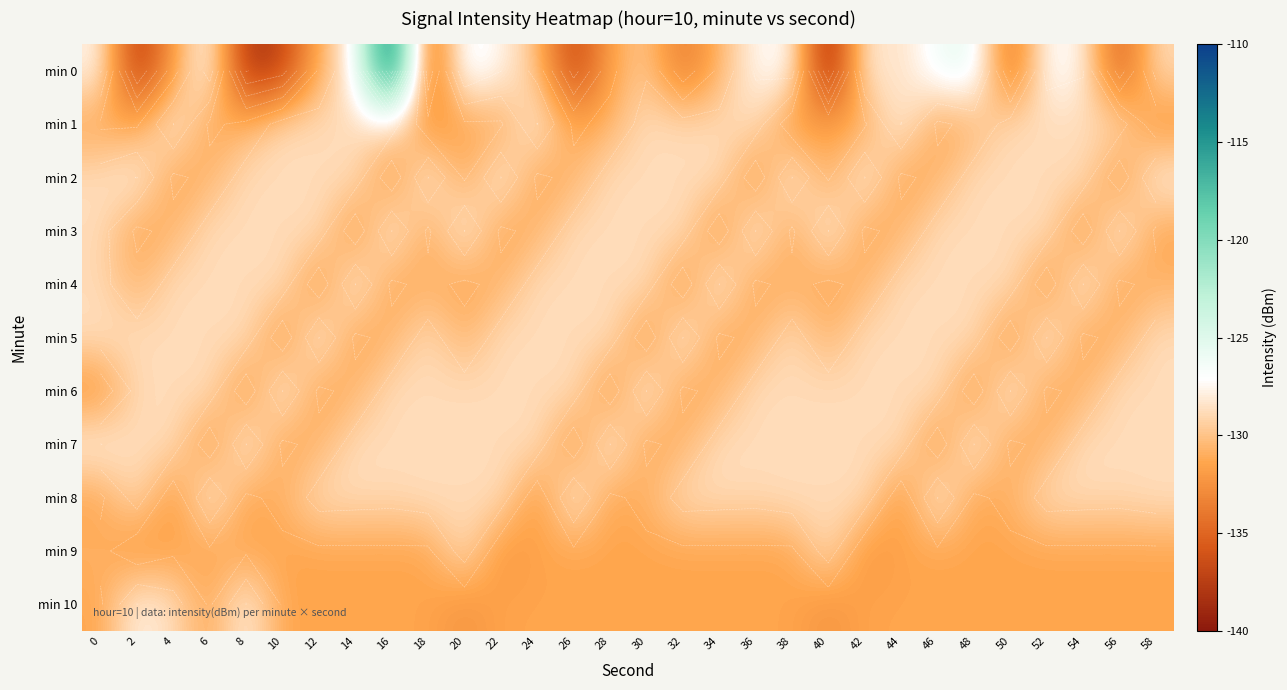

At which category does the chart reach its minimum across all series?

40